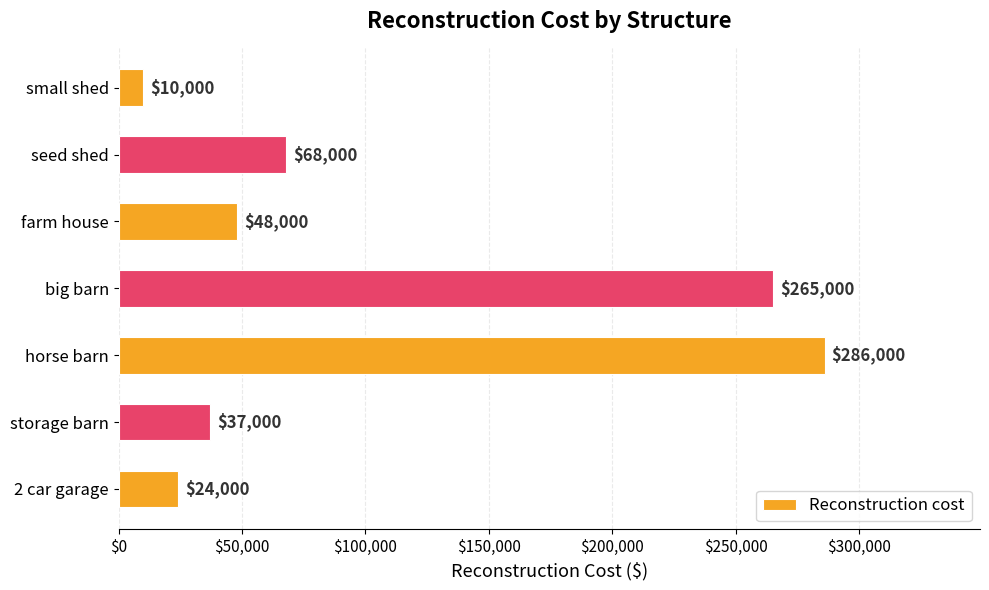

What is the smallest value displayed?

10000